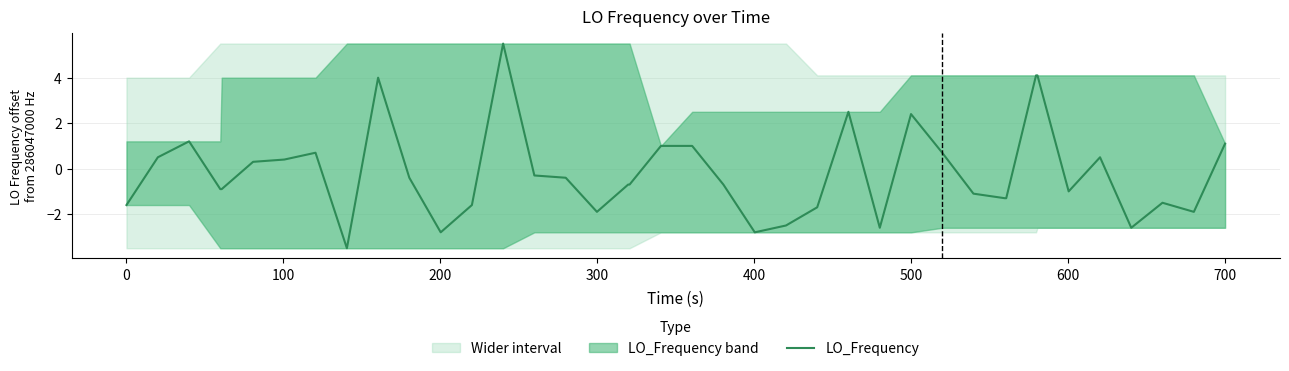

What is the value of the 6th point from the left?

0.3